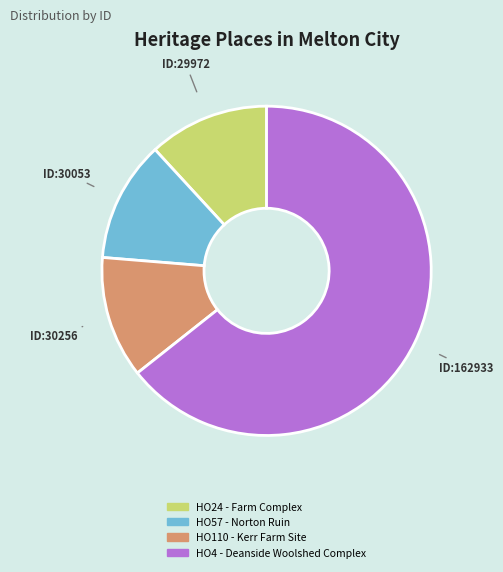

Which category has the biggest portion of the pie?

HO4 - Deanside Woolshed Complex